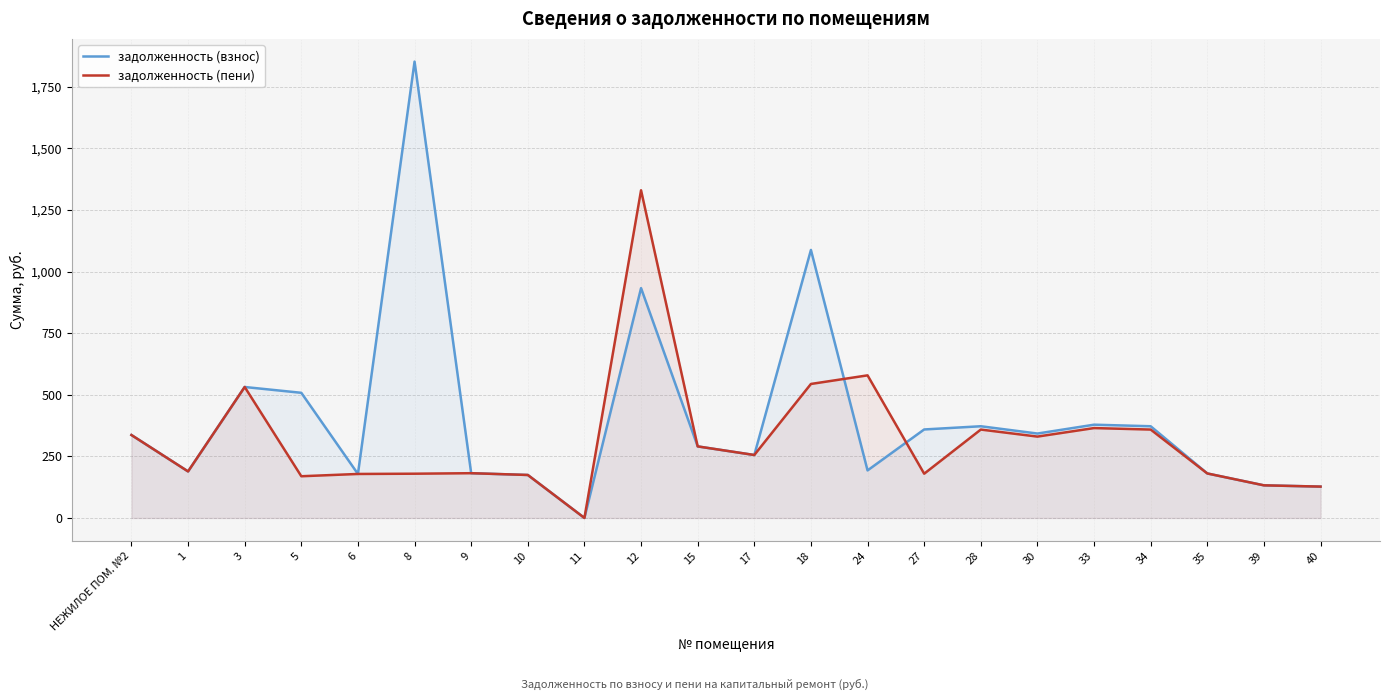

Where is the first local maximum for задолженность (пени)?

3